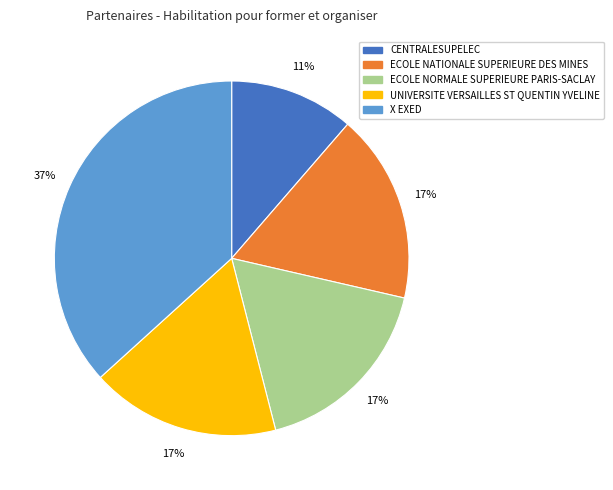

Which slice is the largest?

X EXED